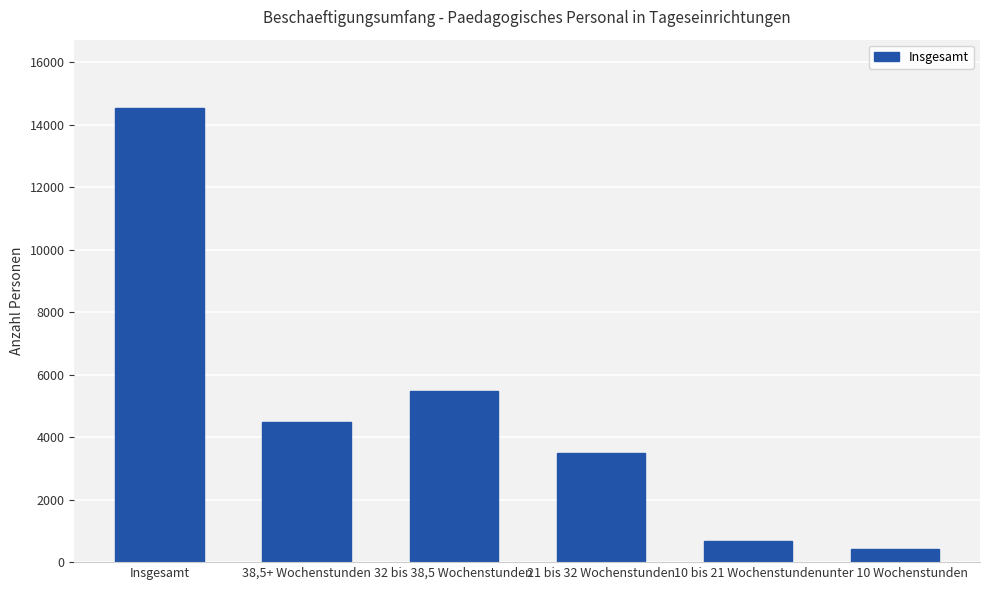

At which category does the chart reach its minimum across all series?

unter 10 Wochenstunden